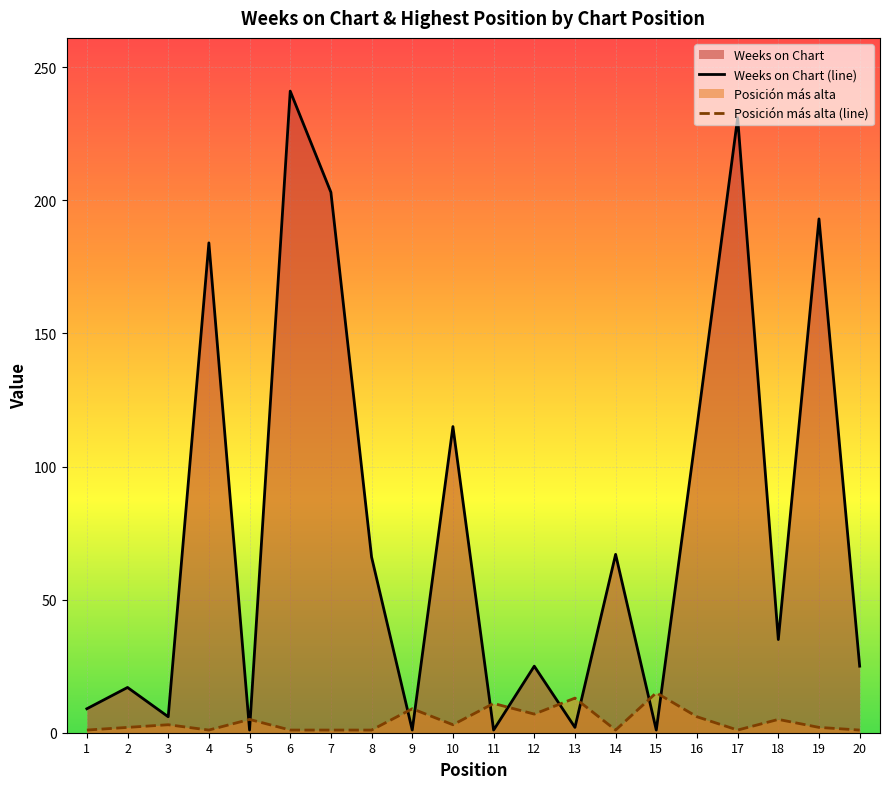

Rank the series by their average value, from highest to lowest.

Weeks on Chart (line), Posición más alta (line)